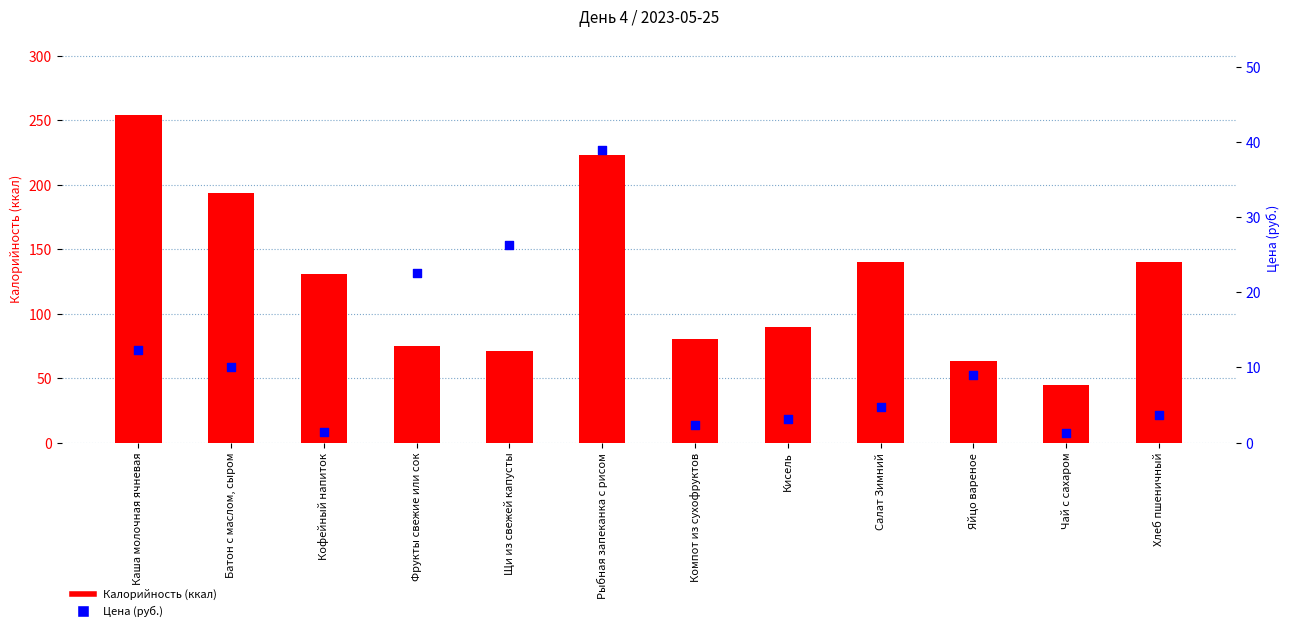

Which series has the widest spread of Y values?

Калорийность